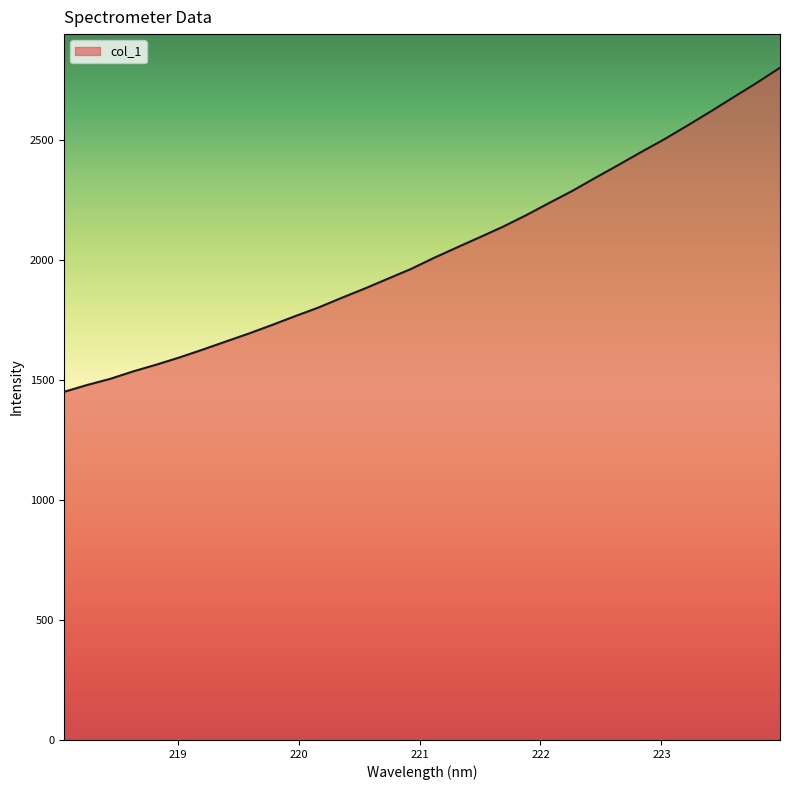

What is the smallest value displayed?

1450.3